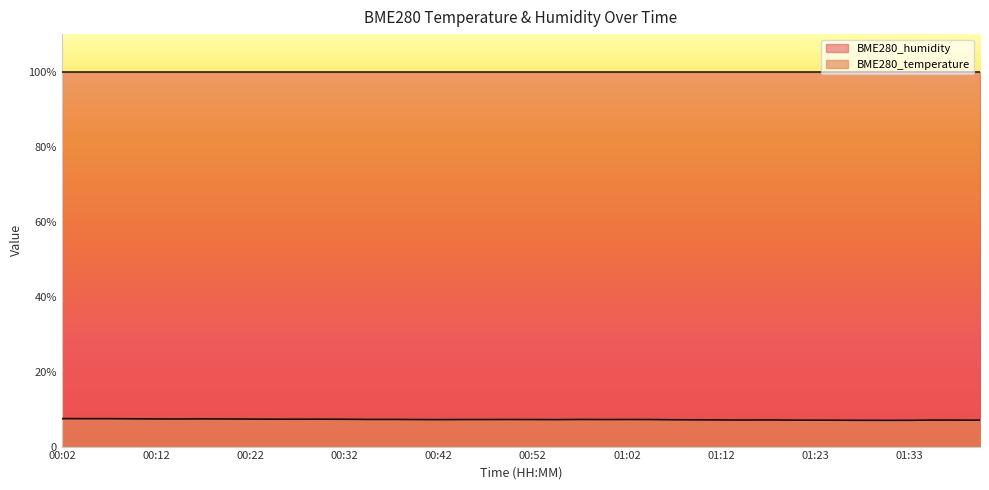

Rank the categories by value from highest to lowest.

00:02, 00:04, 00:07, 00:09, 00:17, 00:12, 00:14, 00:19, 00:22, 00:24, 00:29, 00:27, 00:32, 00:34, 00:37, 00:57, 00:49, 01:02, 00:39, 00:44, 00:47, 00:52, 01:00, 01:05, 00:42, 00:55, 01:07, 01:10, 01:17, 01:12, 01:15, 01:35, 01:20, 01:38, 01:23, 01:40, 01:25, 01:28, 01:33, 01:30